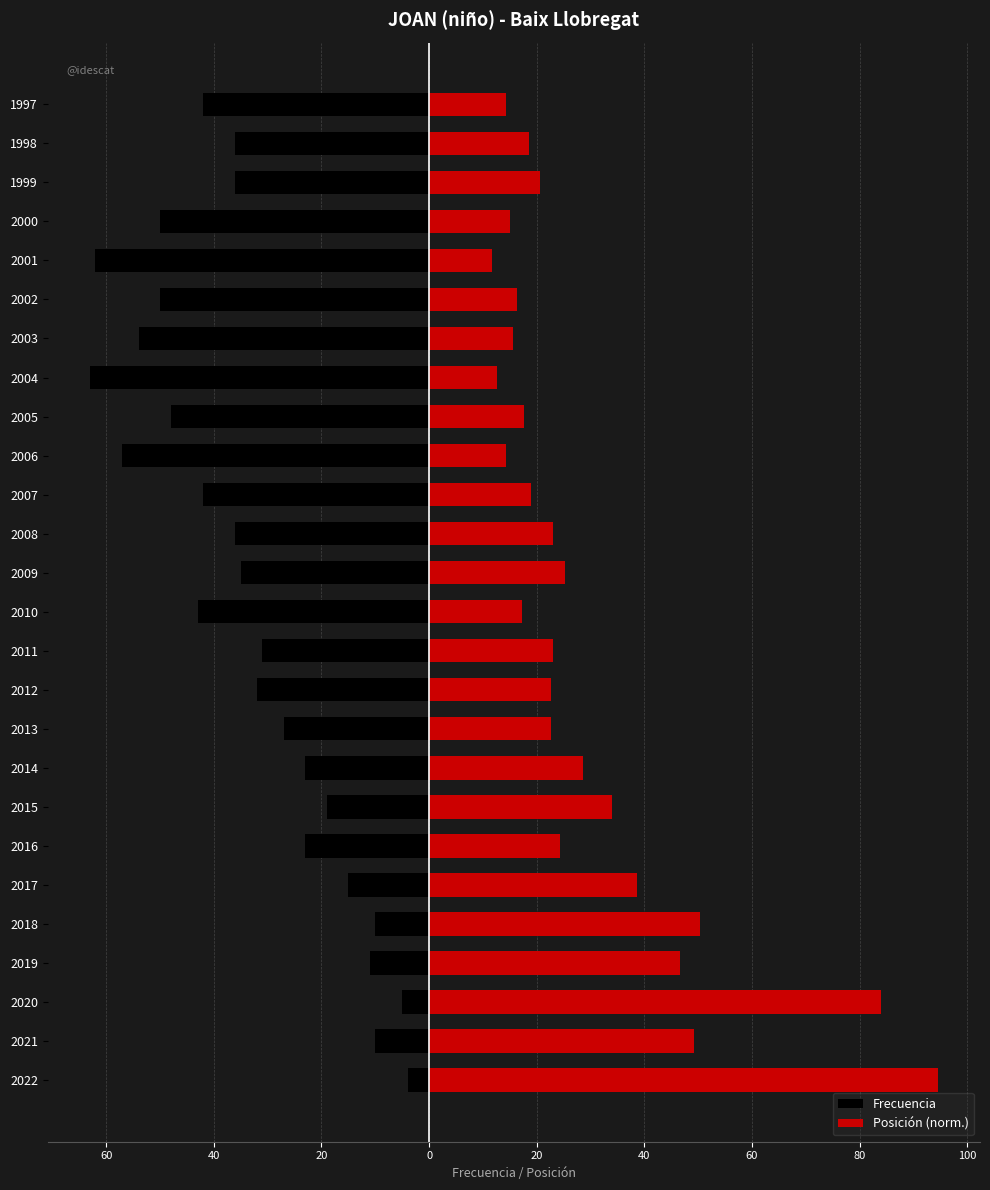

Does the chart contain stacked bars?

No